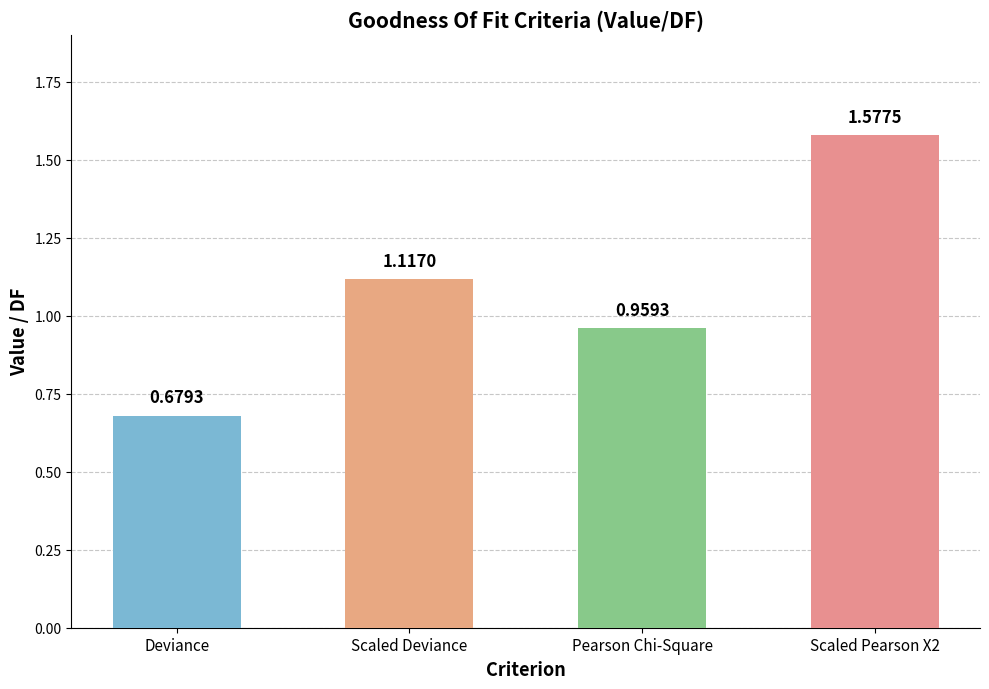

At which category does the chart reach its minimum across all series?

Deviance